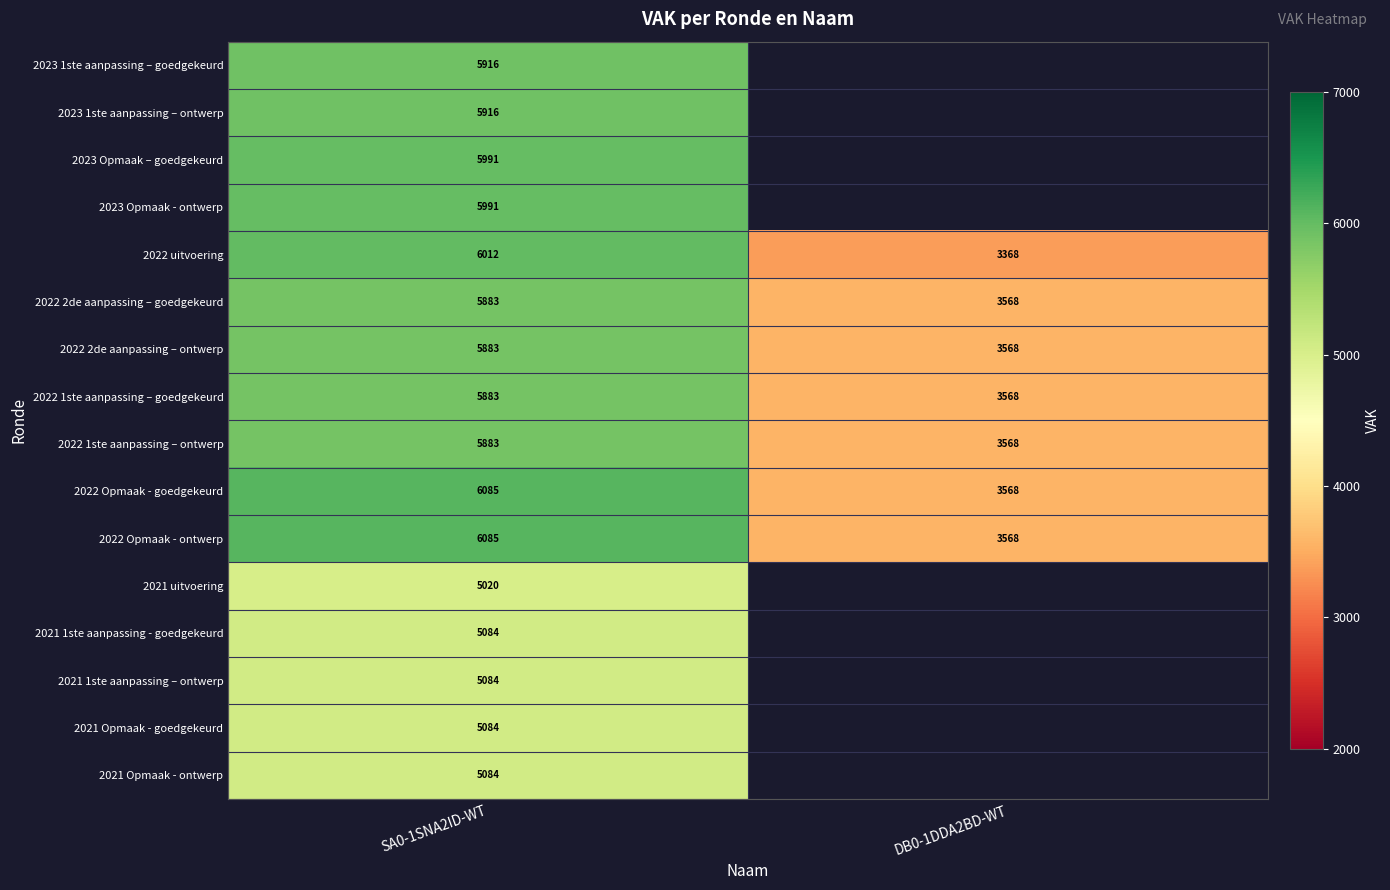

Read the 2022 uitvoering value at SA0-1SNA2ID-WT, to the nearest 100.

6000